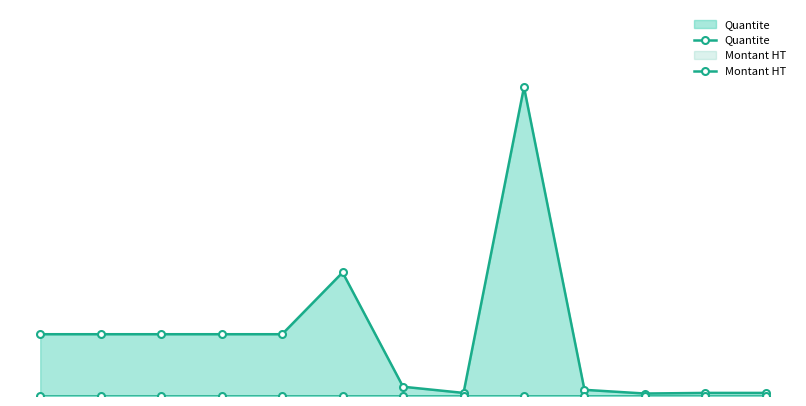

Reading left to right, list all the values displayed in this chart.

Quantite: 100	100	100	100	100	200	15	5	500	10	4	5	5
Montant HT: 0	0	0	0	0	0	0	0	0	0	0	0	0